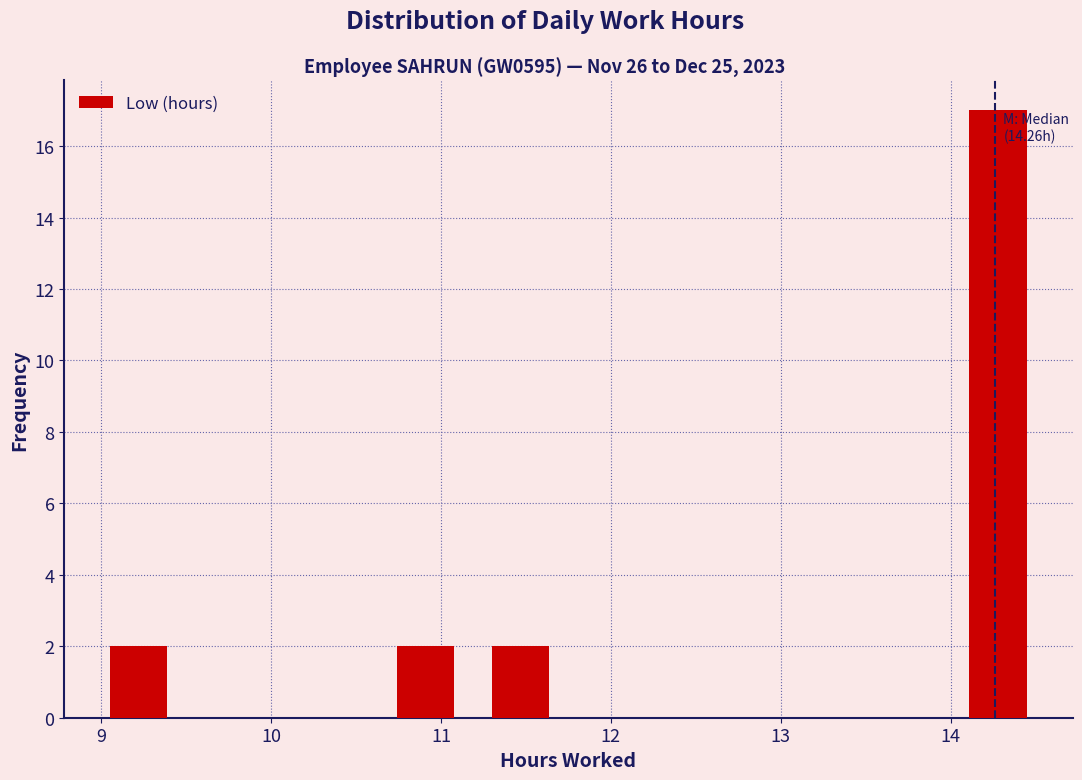

Over which range of the x-axis is the bar tallest?

14.0 to 14.6